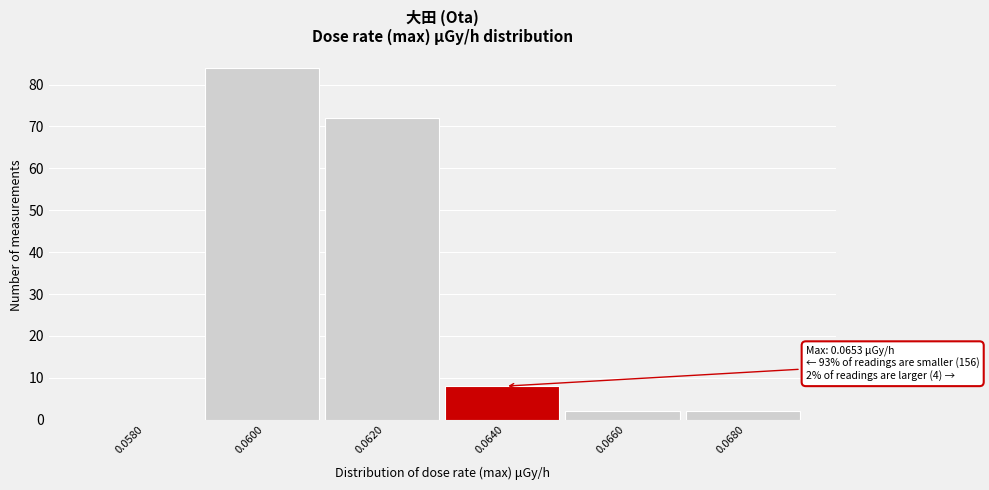

Reading right to left, extract all data points from this chart.

0.0680=2	0.0660=2	0.0640=8	0.0620=72	0.0600=84	0.0580=0